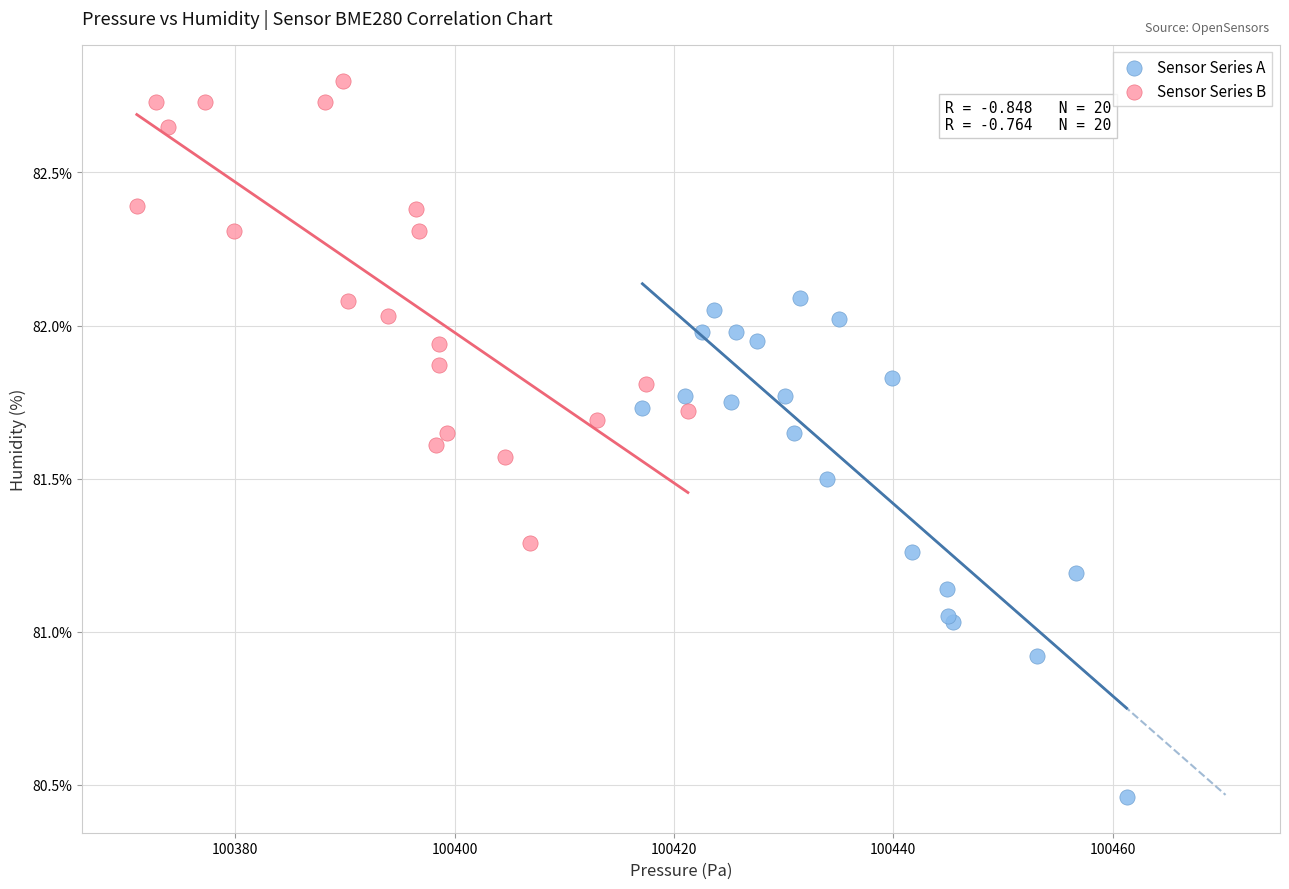

Which series contains the lowest Y value?

Sensor Series A